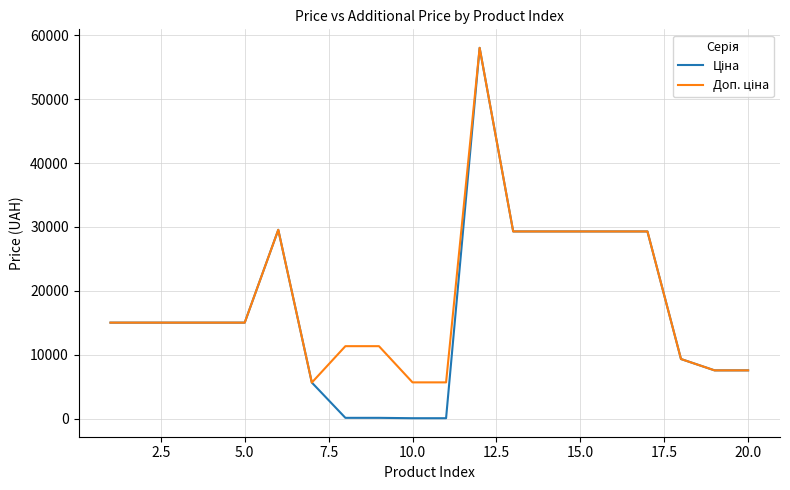

Is this an area chart (filled region under the line)?

No